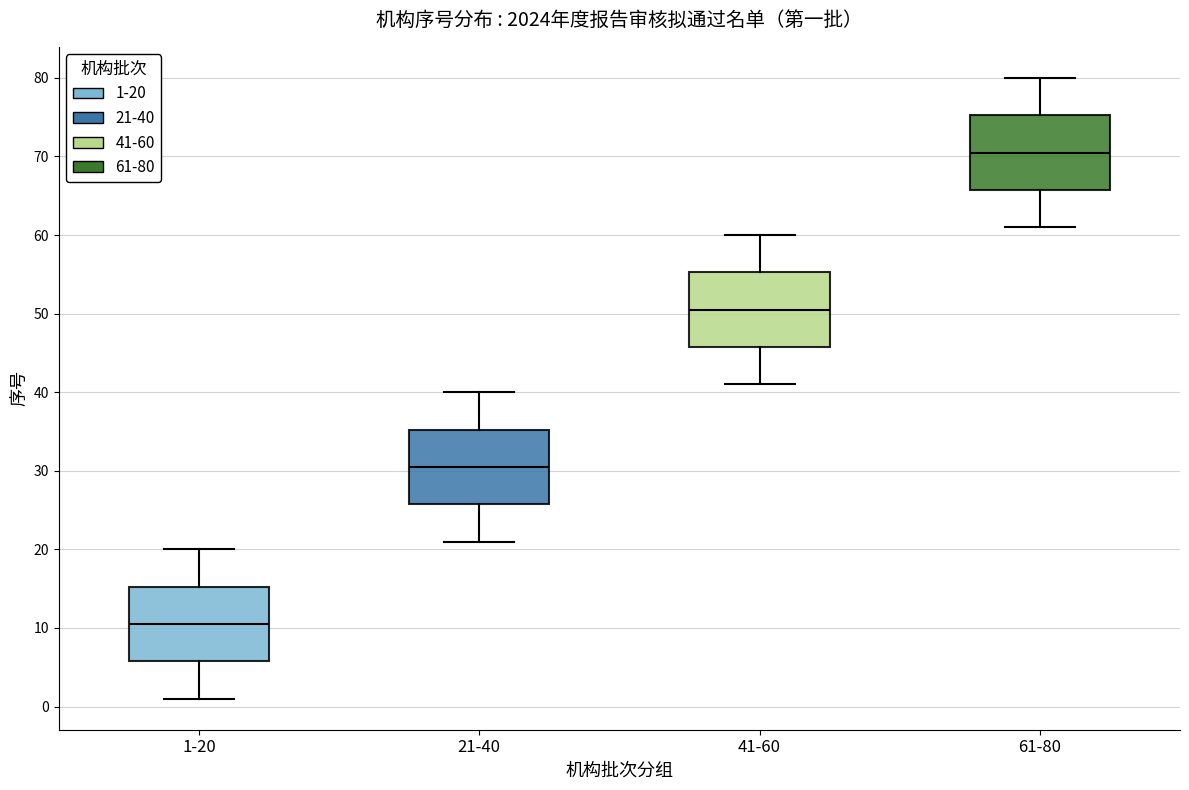

Which box has the highest median line?

61-80